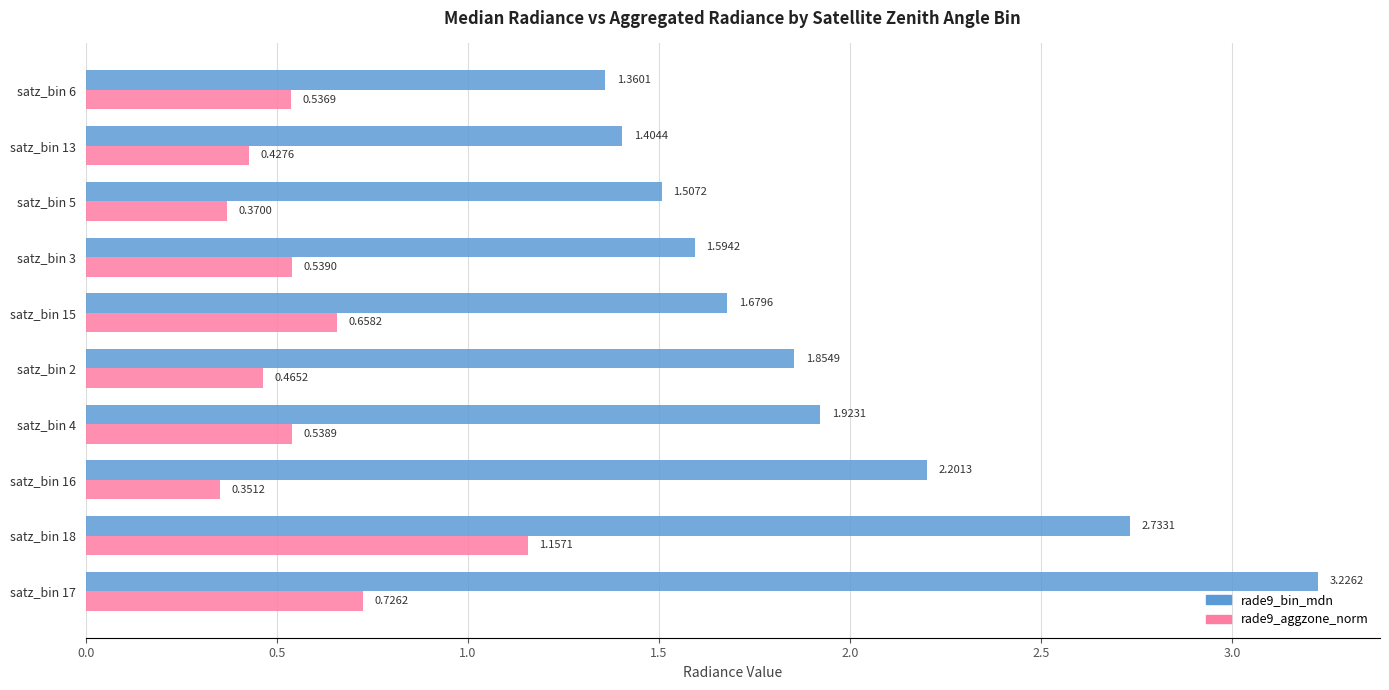

What is the sum of all rade9_bin_mdn values?

19.5